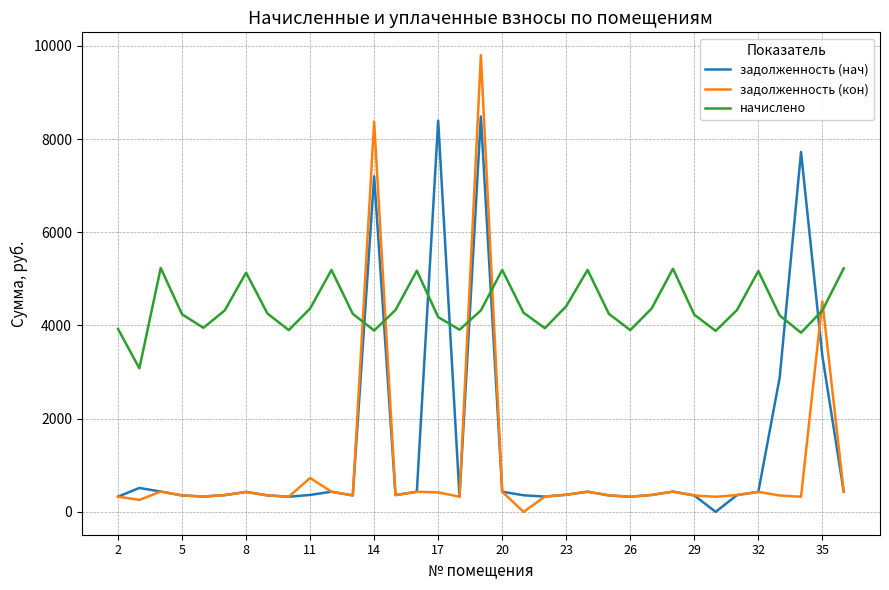

How many interior local valleys does the начислено series have?

9